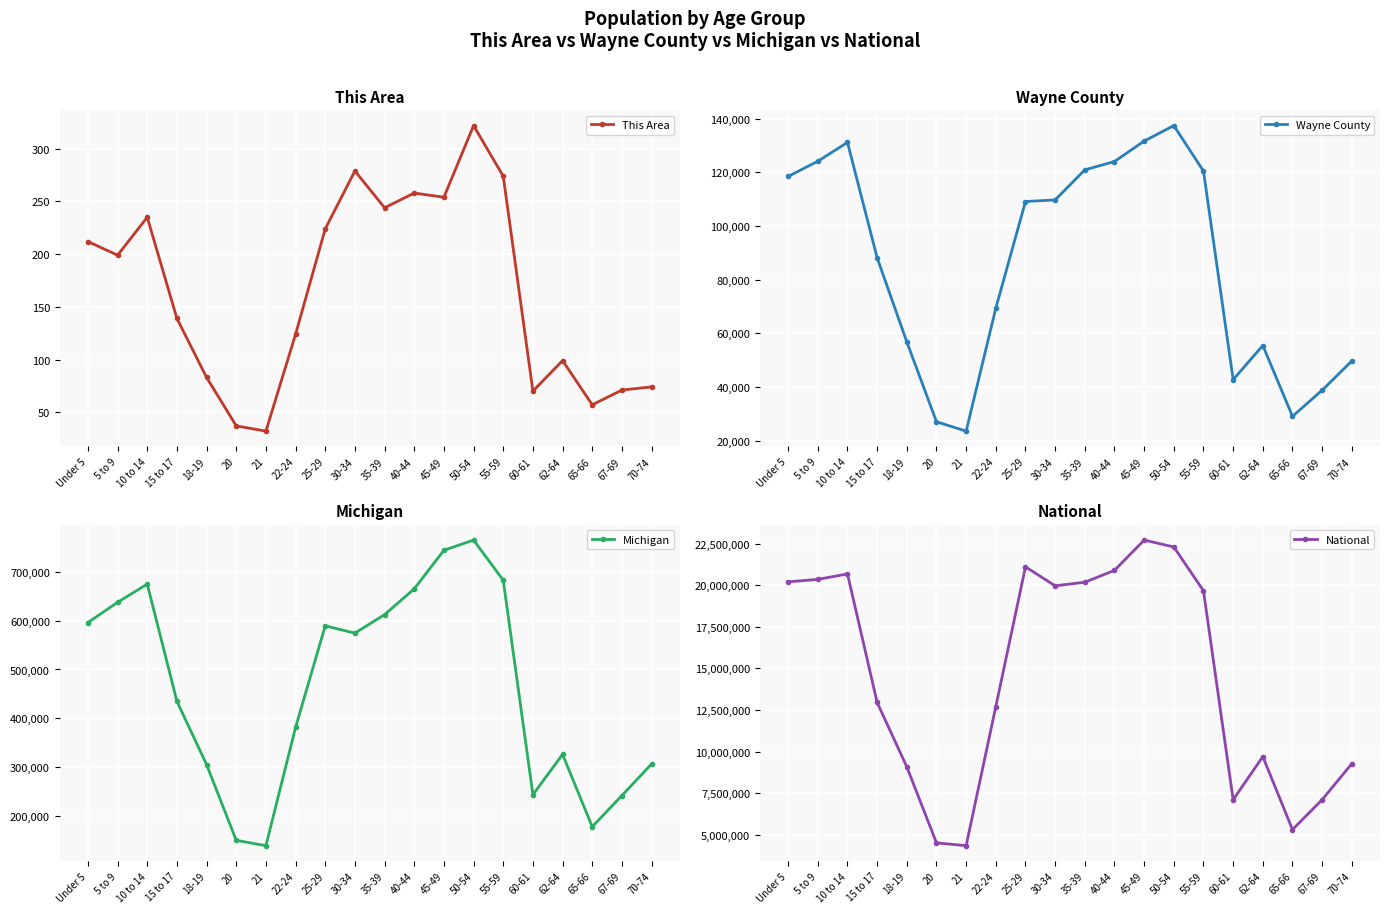

Reading left to right, what are all the values shown in this chart?

This Area: 212	199	235	139	83	37	32	124	224	279	244	258	254	322	274	70	99	57	71	74
Wayne County: 118450	124104	131120	88121	56792	27053	23549	69378	109100	109693	120888	124004	131621	137378	120422	42751	55457	29066	38801	49688
Michigan: 596286	637784	675216	434782	304817	149350	138484	381238	589583	574566	612493	665481	744581	765452	683186	243067	325744	177313	241312	306084
National: 20201362	20348657	20677194	12954254	9086089	4519129	4354294	12712576	21101849	19962099	20179642	20890964	22708591	22298125	19664805	7113727	9704197	5319902	7115361	9278166